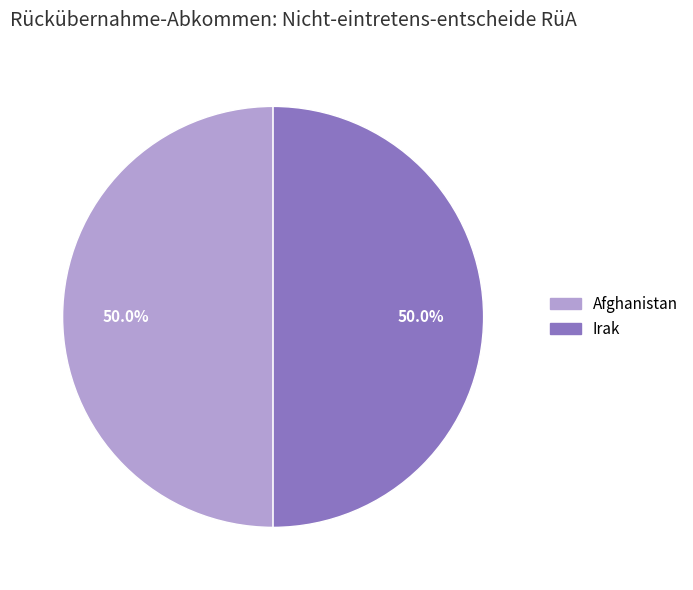

Is there a majority slice in this chart?

No